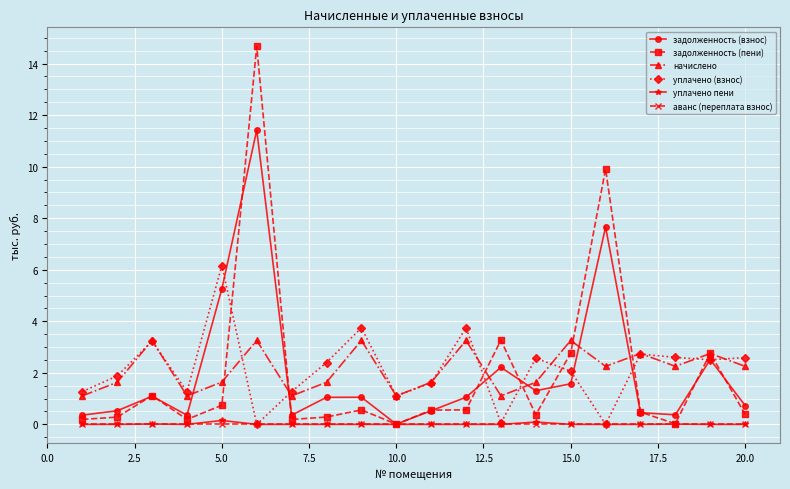

At how many categories does at least one series exceed 4?

3